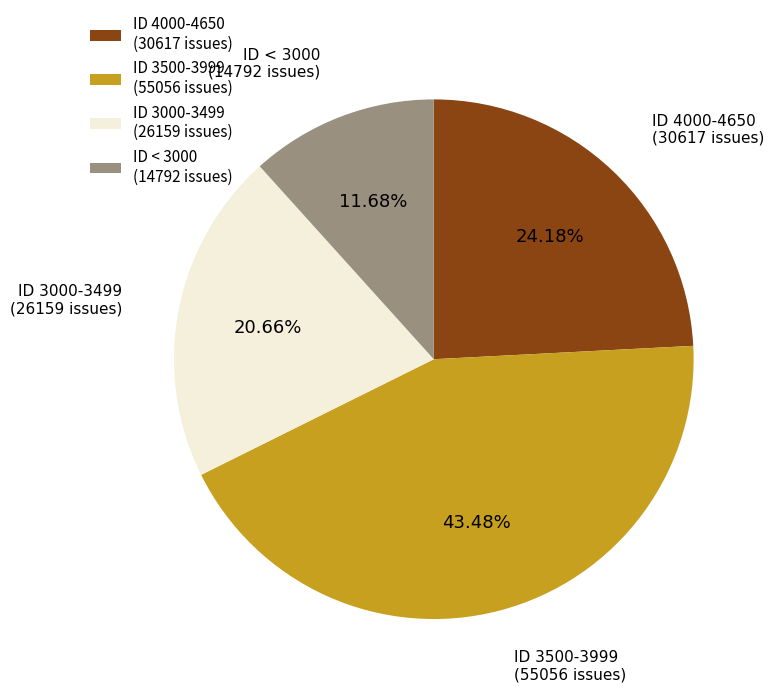

Combined, do ID 3000-3499 (26159 issues) and ID 4000-4650 (30617 issues) account for over 50%?

No